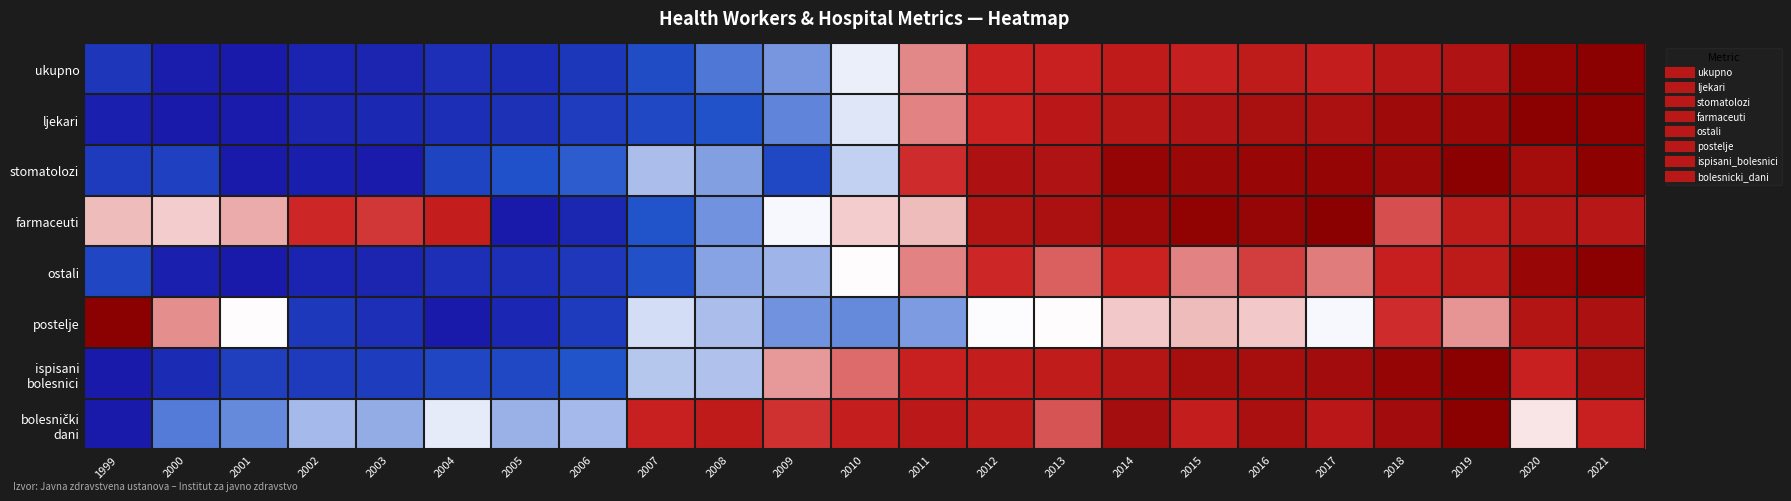

What is the difference between the highest and lowest values at 2003?

0.6